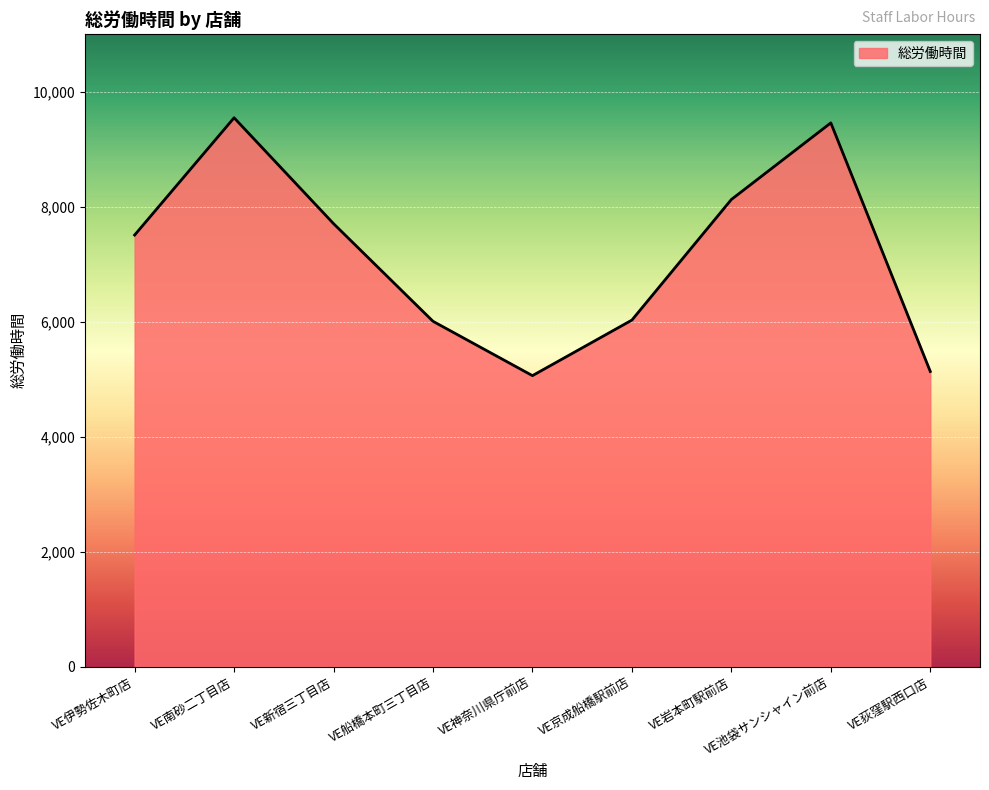

Approximately how many times larger is the value at VE船橋本町三丁目店 compared to VE荻窪駅西口店?

1.2